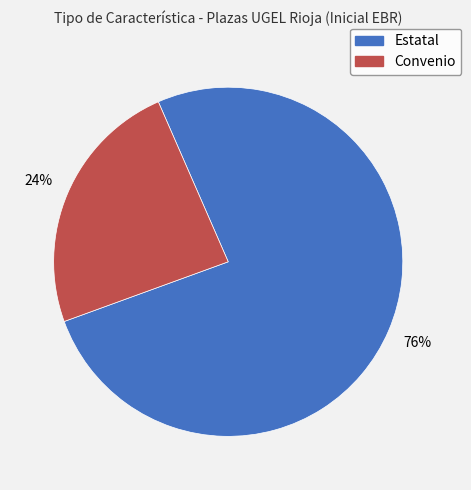

True or false: Estatal accounts for 76% of the total.

True